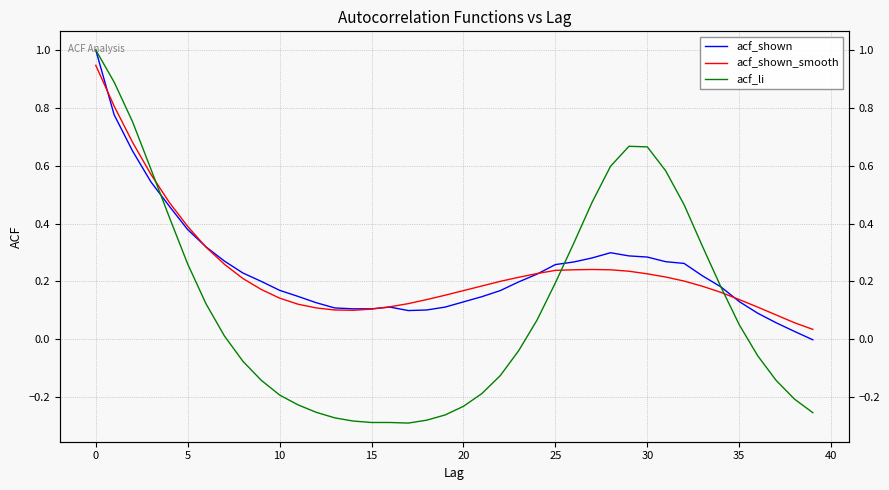

What is the approximate value of acf_shown_smooth at 17?

0.1